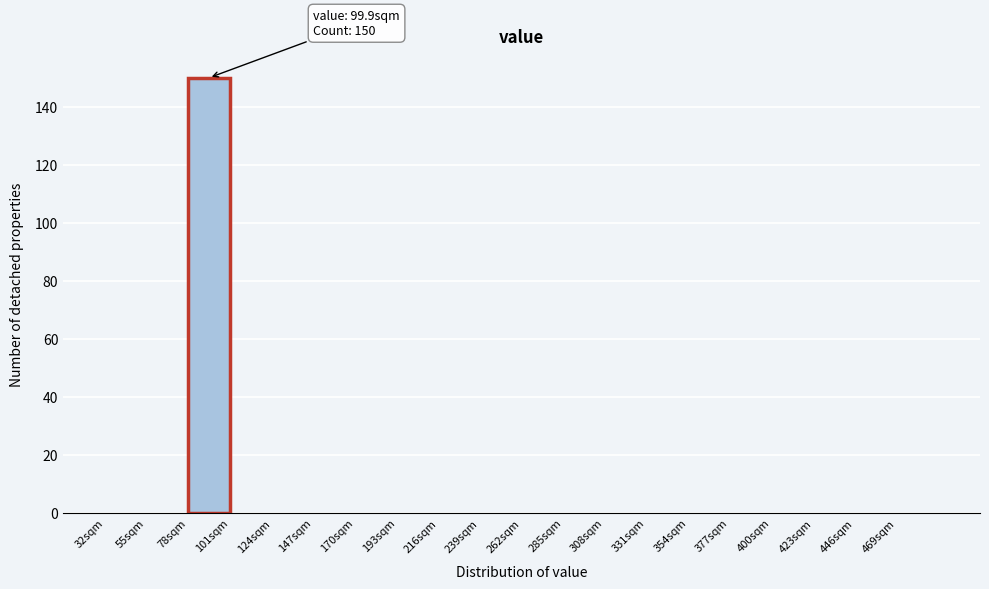

Over which range of the x-axis is the bar tallest?

78 to 101